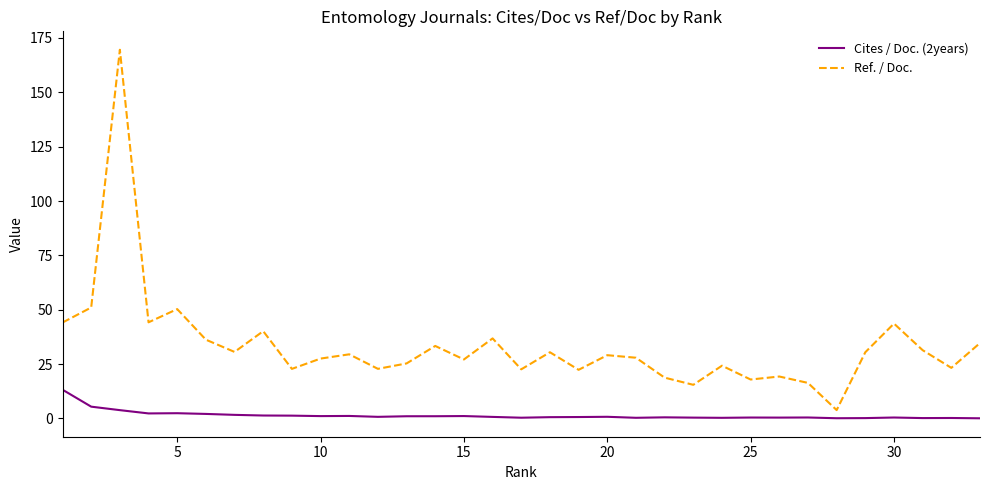

At how many categories does at least one series exceed 134?

1